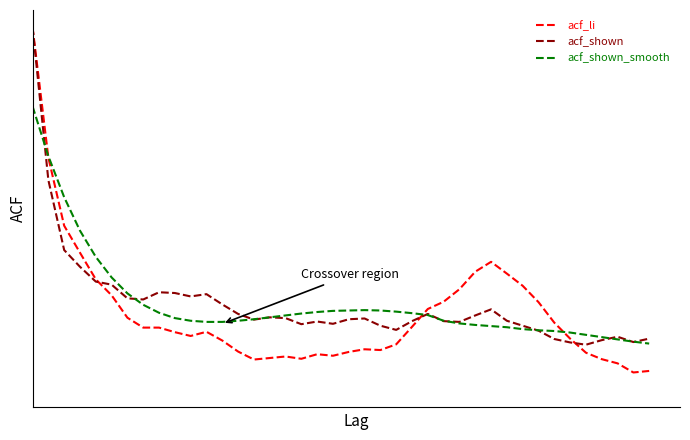

In acf_li, how many points are lower than both neighbors (excluding endpoints)?

6